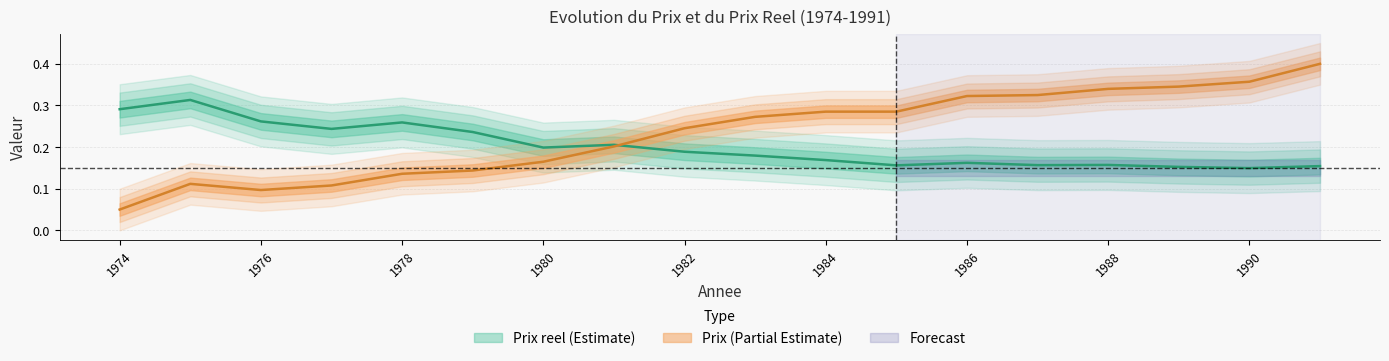

What are all the series names shown in the legend?

Prix reel, Prix